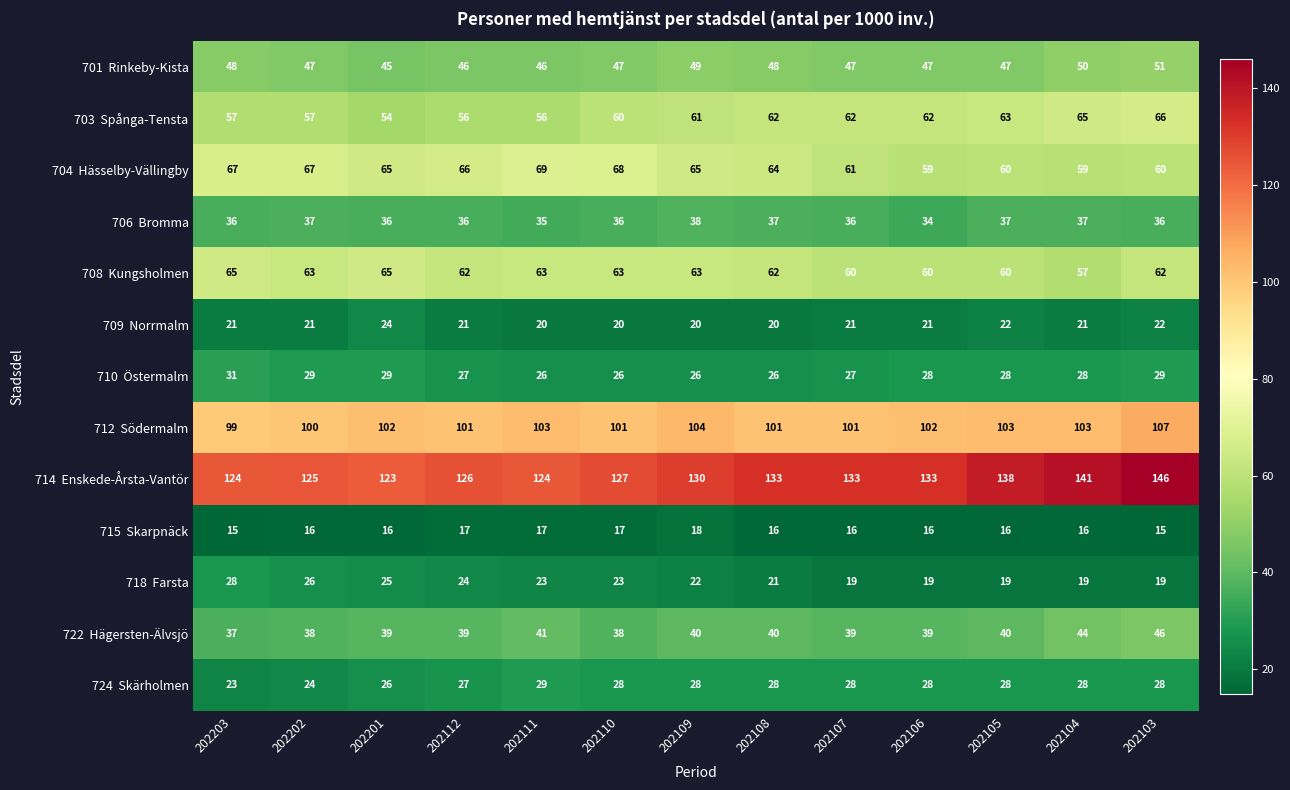

How many categories are shown in the chart?

13